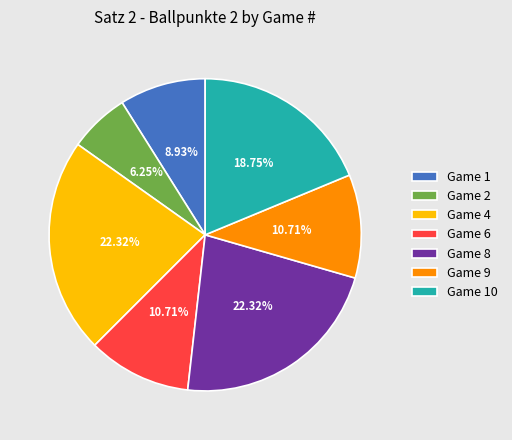

How many segments does this pie chart have?

7